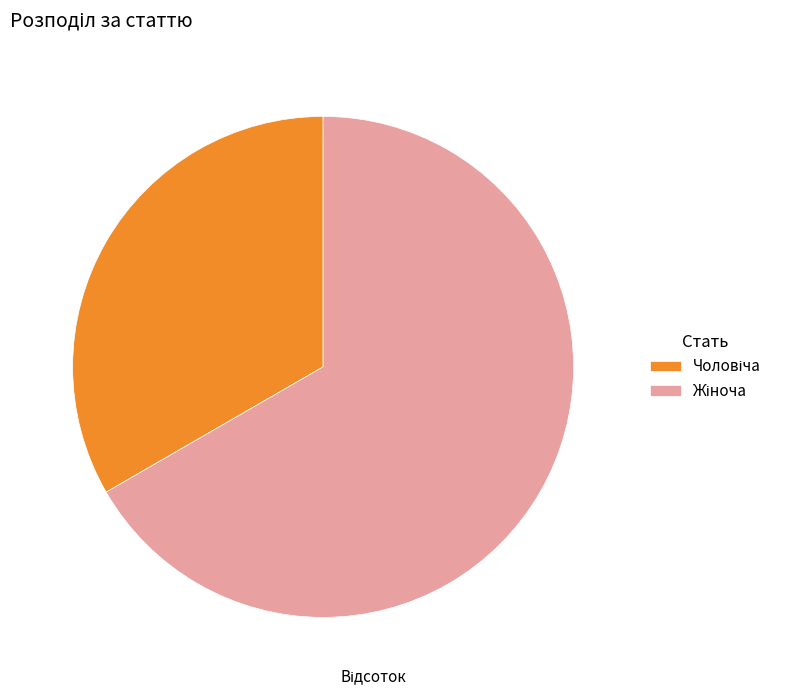

Is there any slice that represents more than half of the pie?

Yes